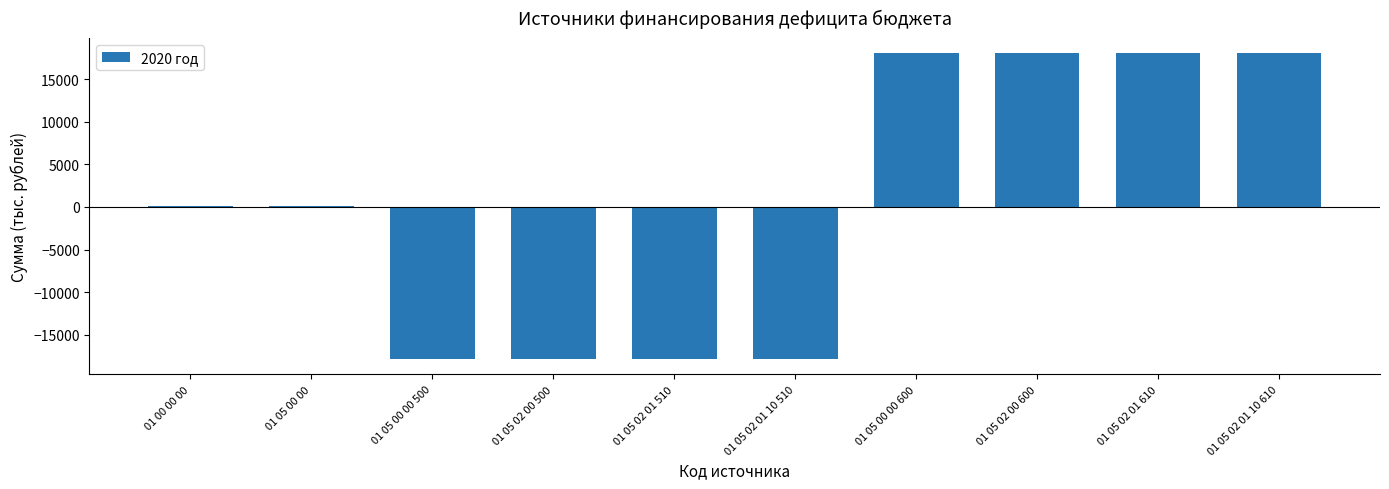

What is the value of the 3rd bar from the left?

-17866.6